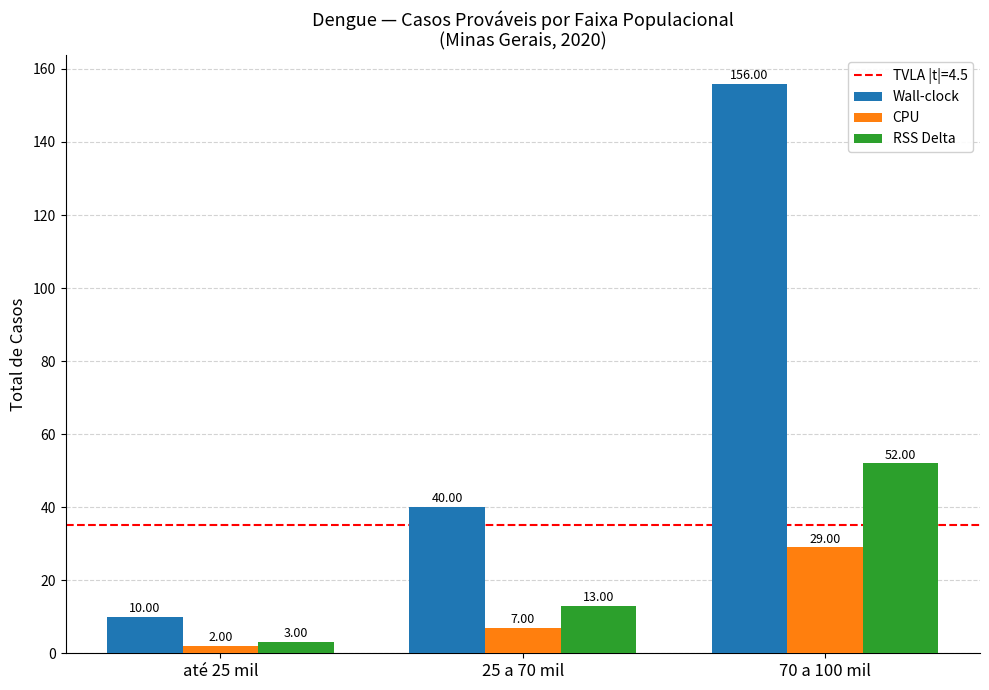

What is the label of the 2nd bar from the right?

25 a 70 mil